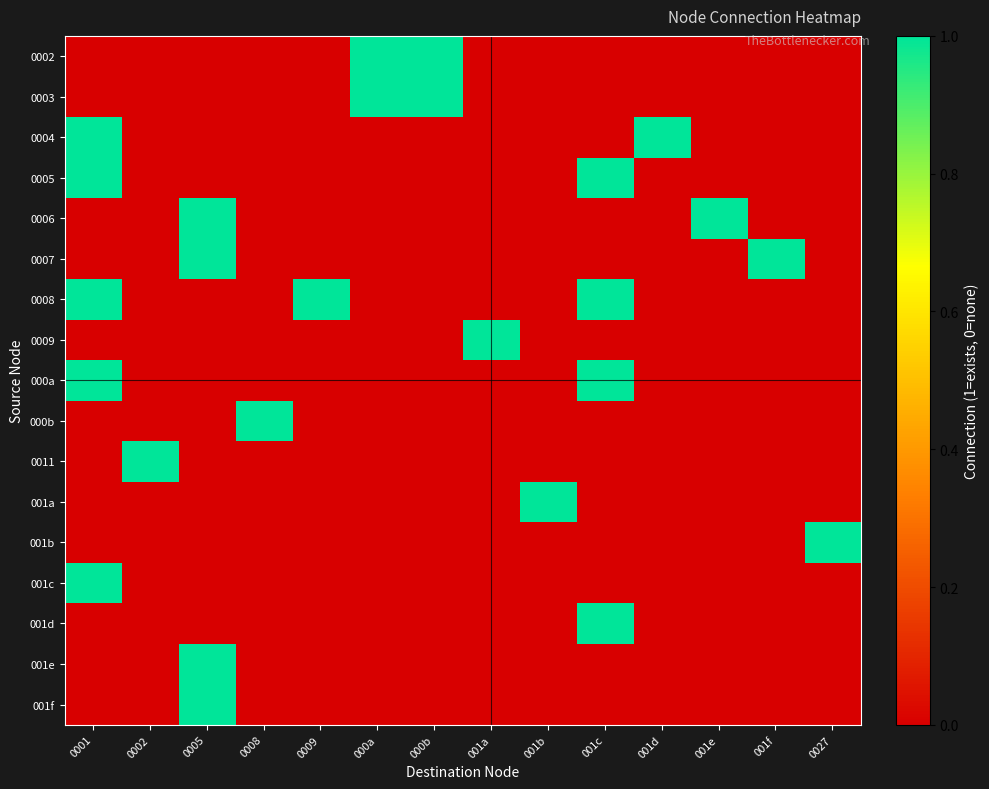

At how many categories does at least one series exceed 0?

14